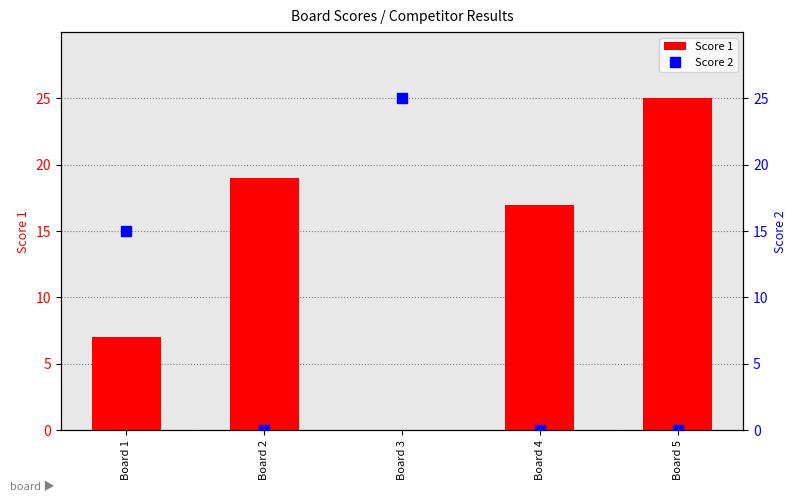

At Board 4, list the series in order from largest to smallest.

Score 1, Score 2